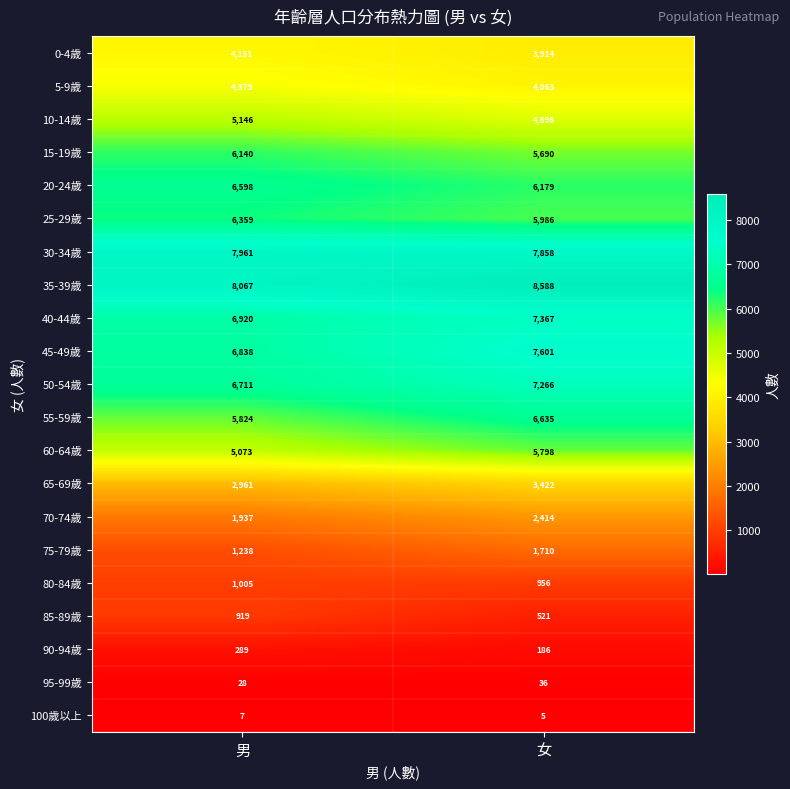

Which series has the largest total across all categories?

35-39歲